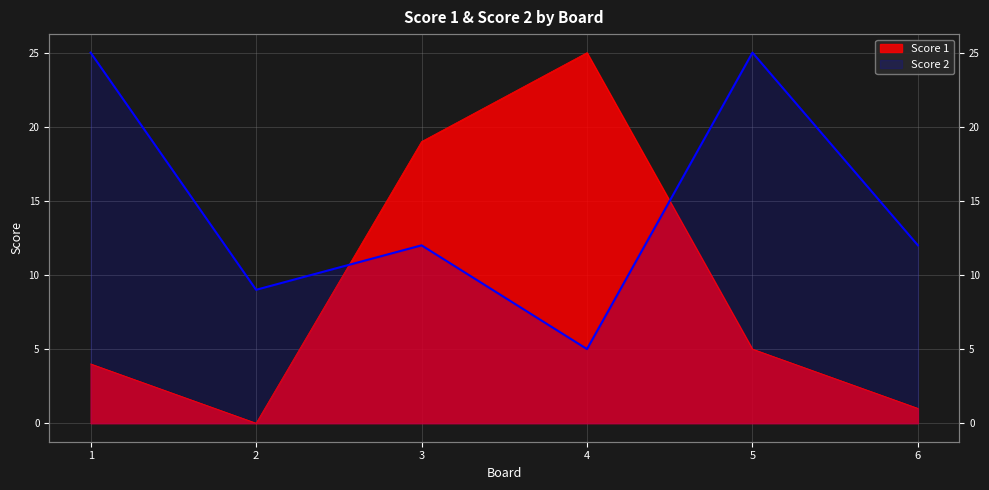

Reading left to right, extract all data points from this chart.

Score 1: 1=4	2=0	3=19	4=25	5=5	6=1
Score 2: 1=25	2=9	3=12	4=5	5=25	6=12